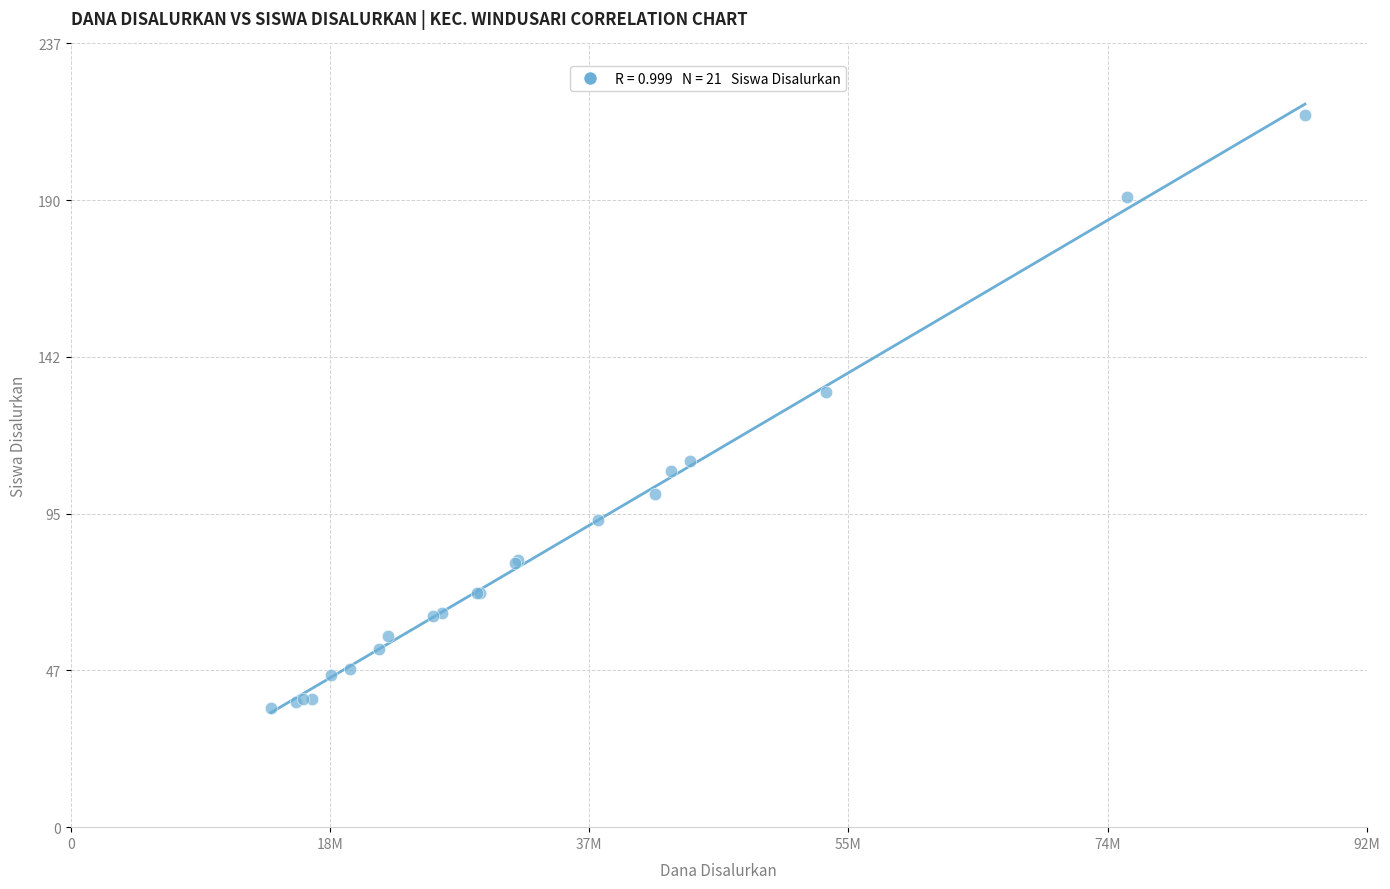

What Y value in the scatter plot is closest to 126?

132